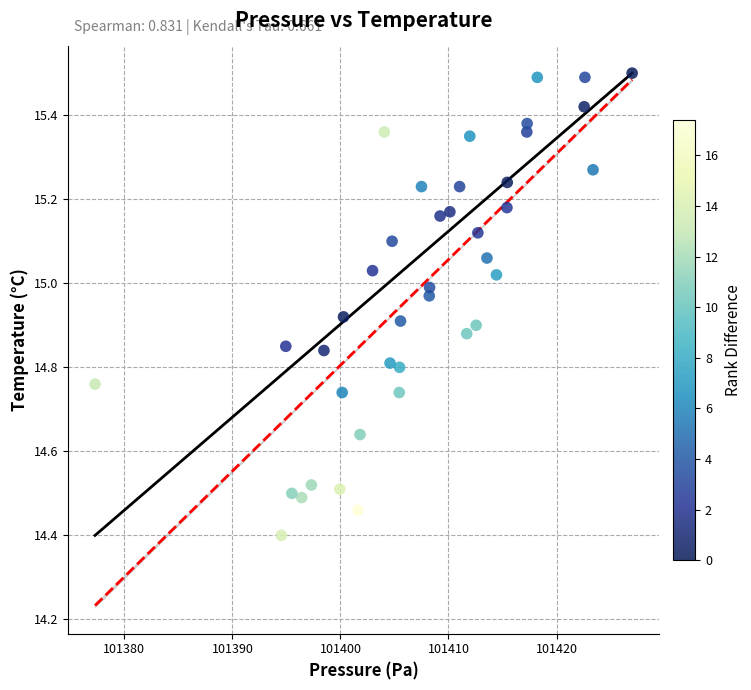

What is the range of X values (max minus min)?

49.7